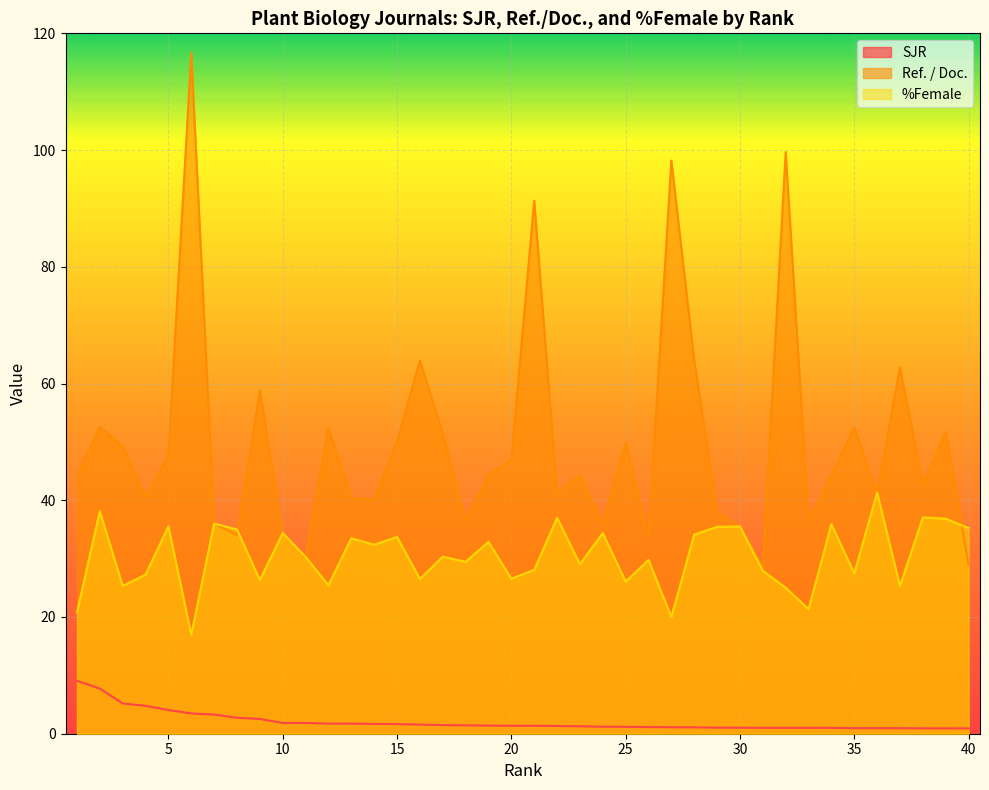

Which series has the largest total across all categories?

Ref. / Doc.